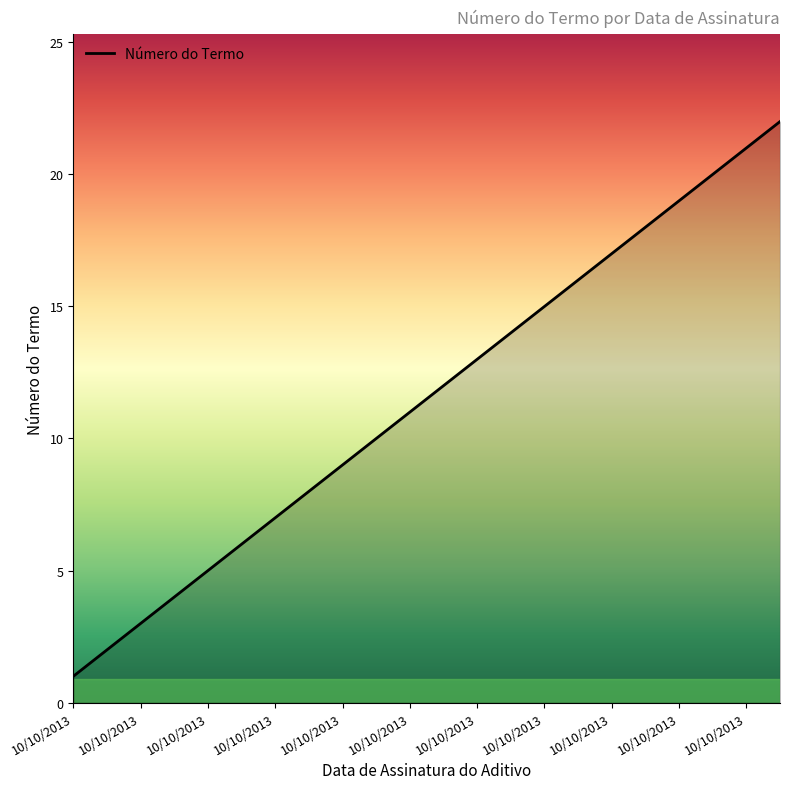

What is the average value?

12